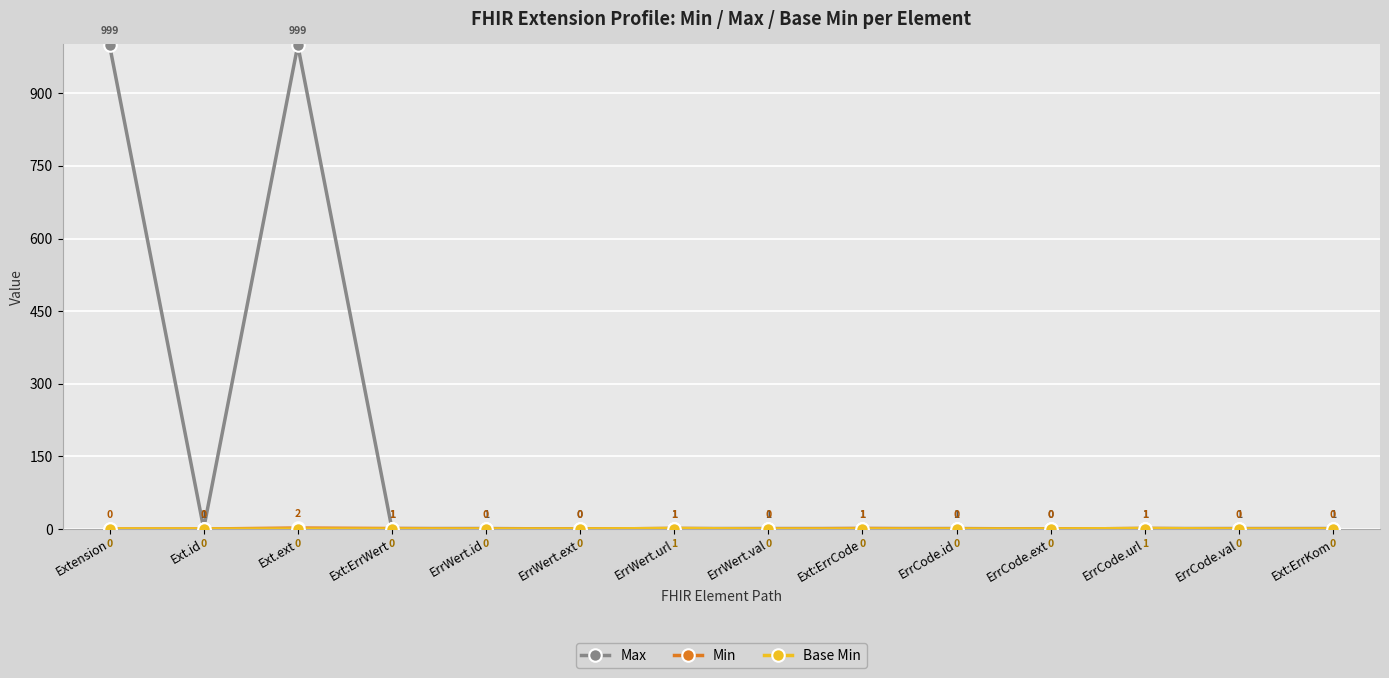

What is the maximum value shown in the chart?

999